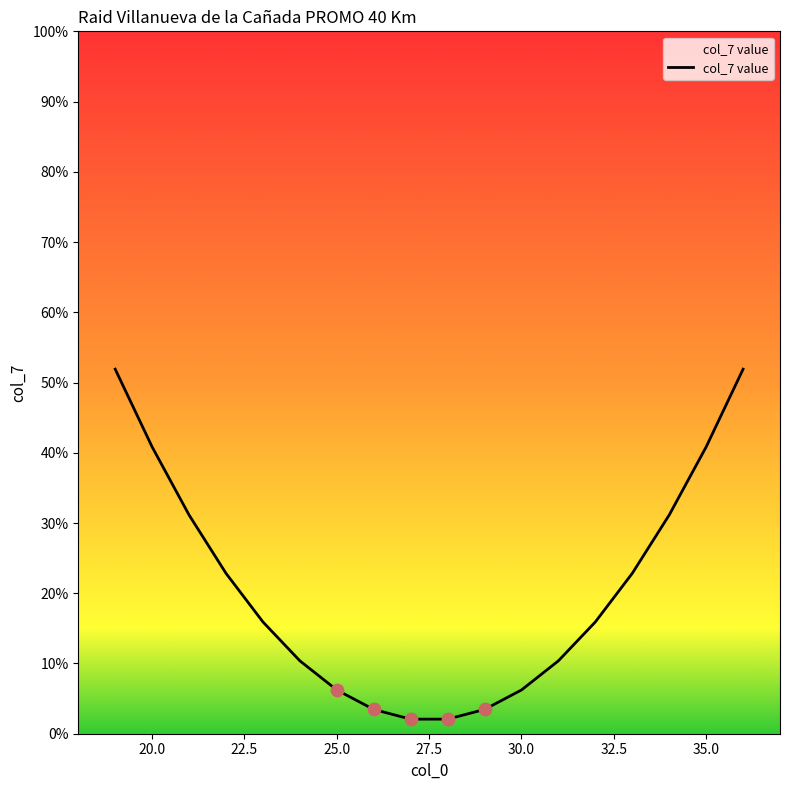

What is the maximum value shown in the chart?

51.9